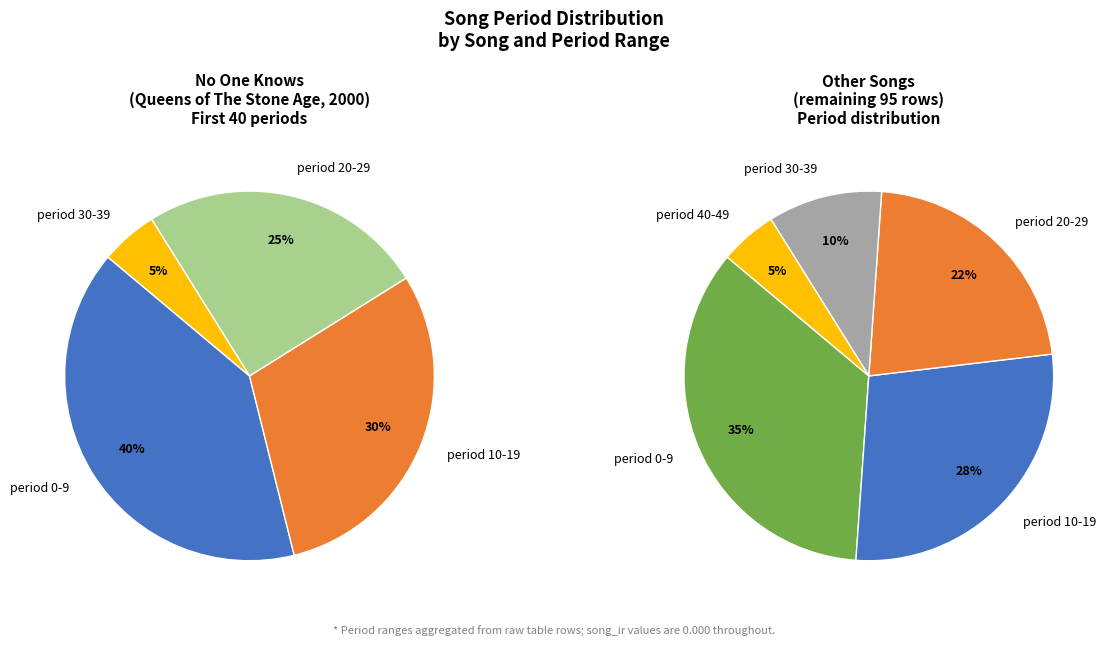

Do period 30-39 and period 20-29 together represent more than half of the pie?

No